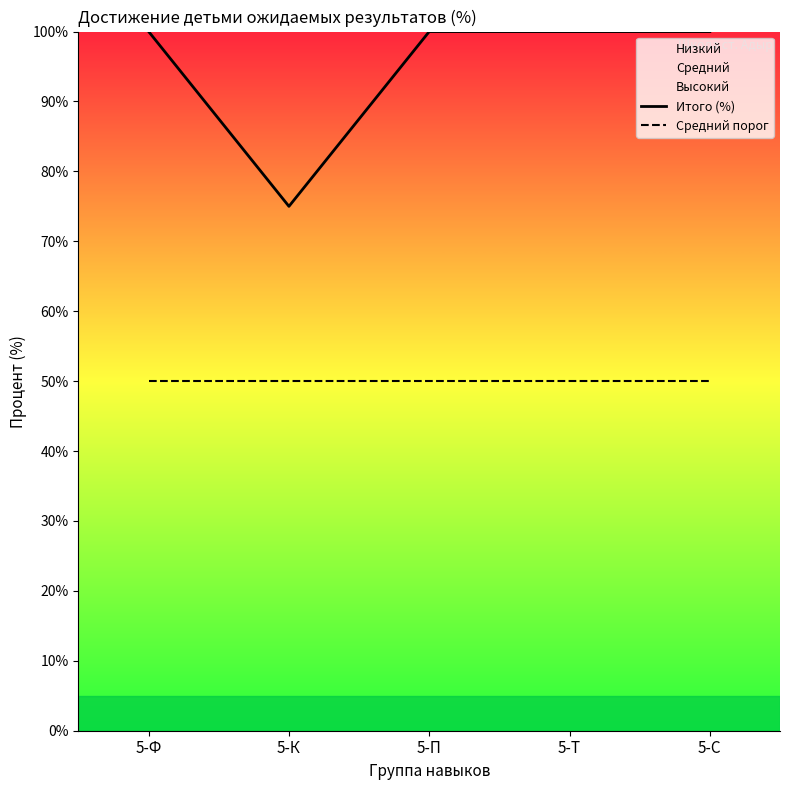

At which label is Итого (%) closest to 87?

5-К